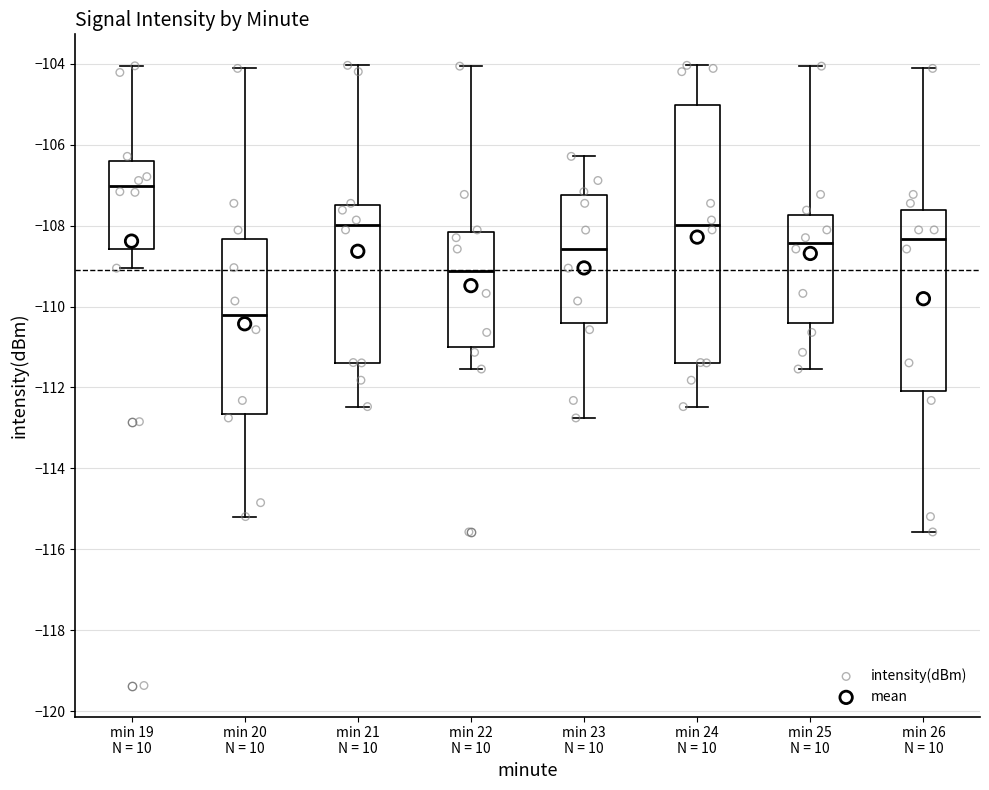

Which box's median line is the lowest?

min 20 N = 10